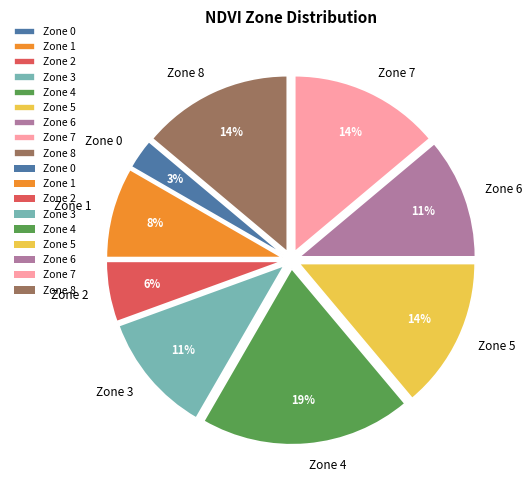

Between Zone 6 and Zone 7, which is larger?

Zone 7